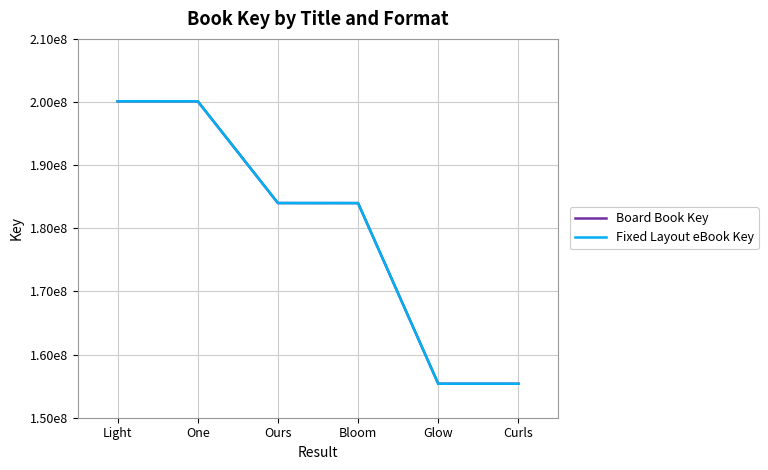

Does the chart have visible grid lines?

Yes